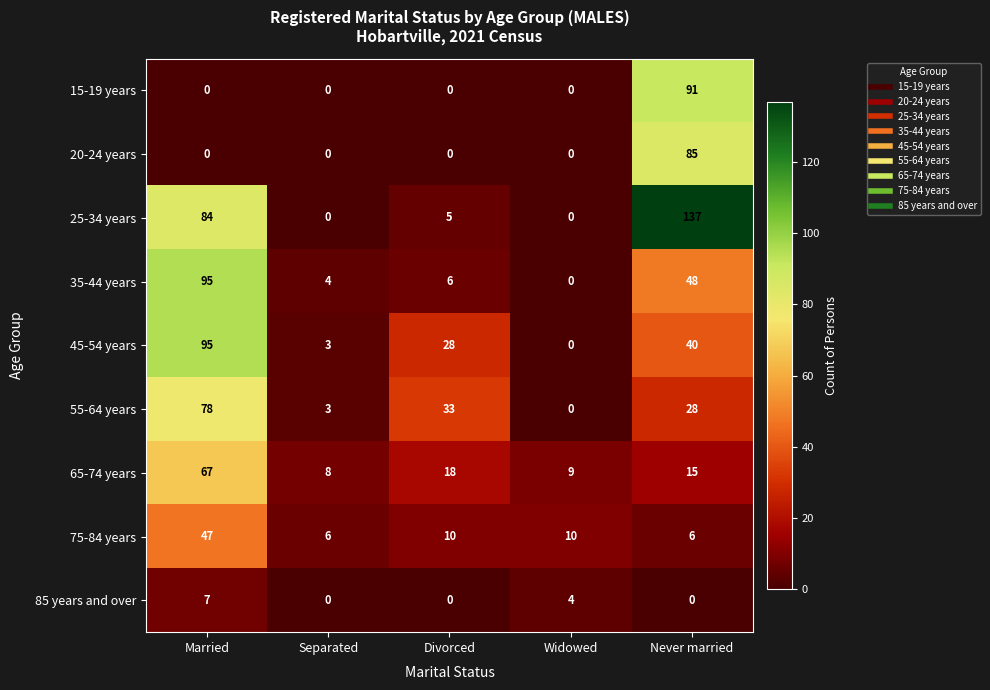

Is it true that 75-84 years equals 17 at Divorced?

False